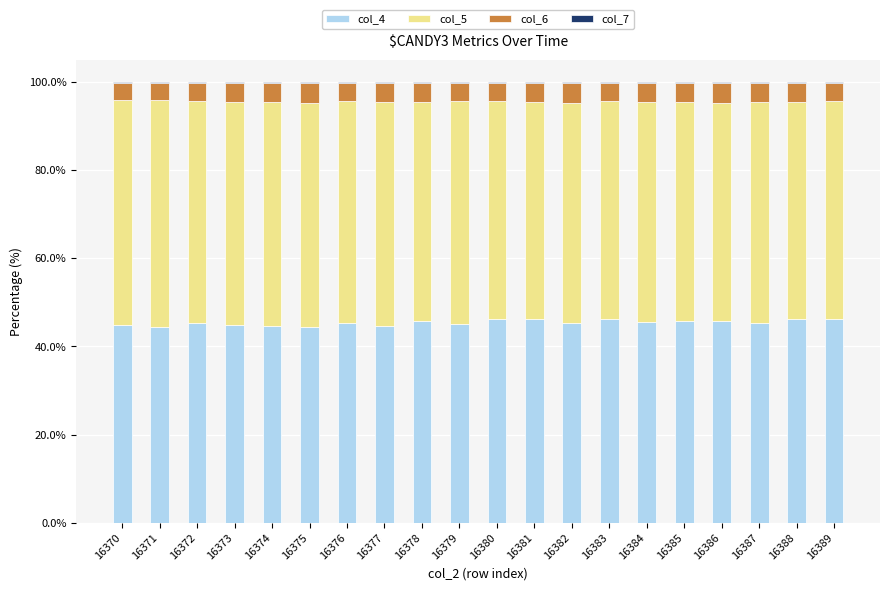

The value of col_4 at 16385 is 72.4. True or false?

False